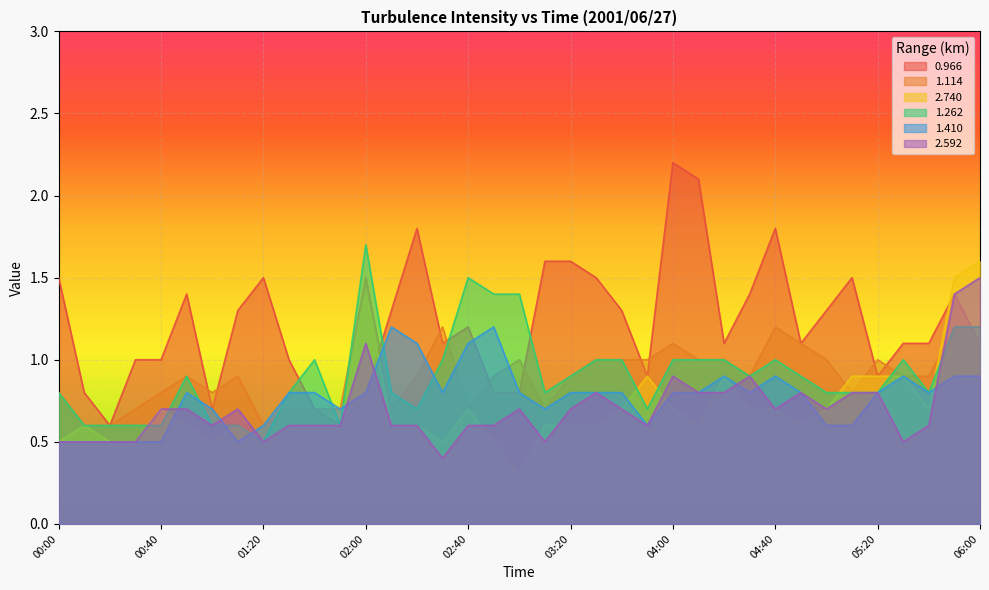

What is the average value of the 1.410 series?

0.8